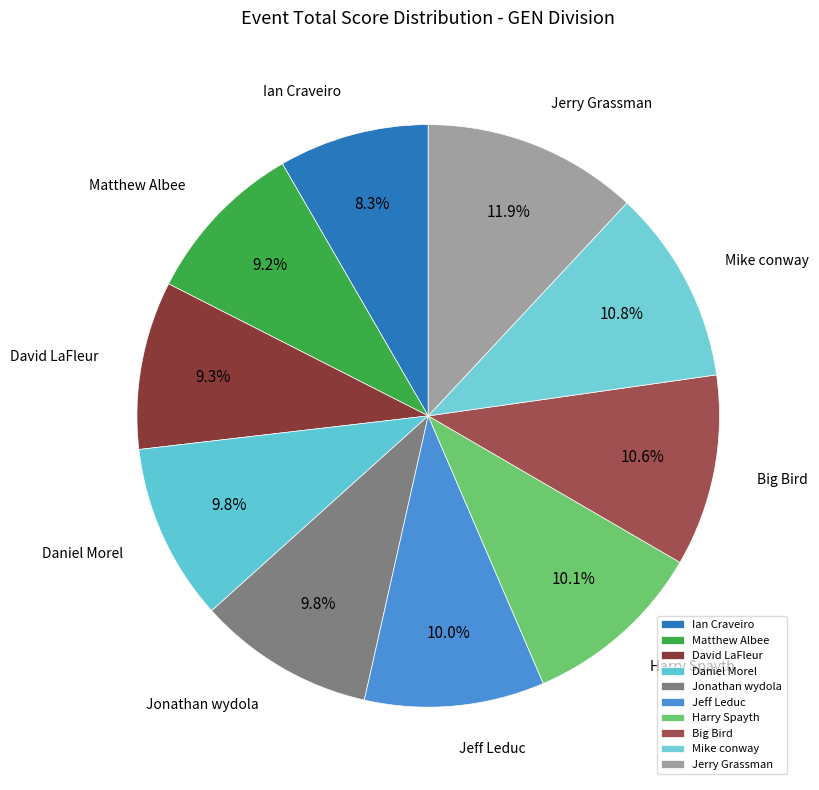

How much of the chart is everything except Matthew Albee?

90.8%